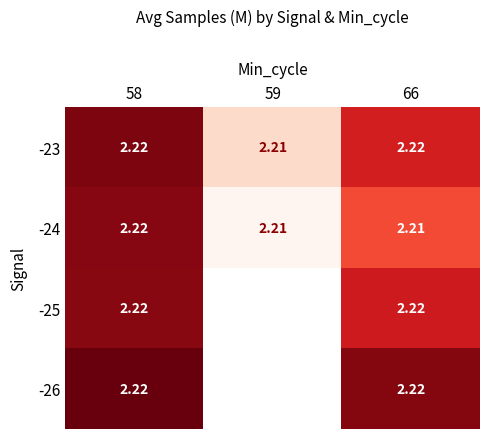

What is the total value across all series at 66?

8.9